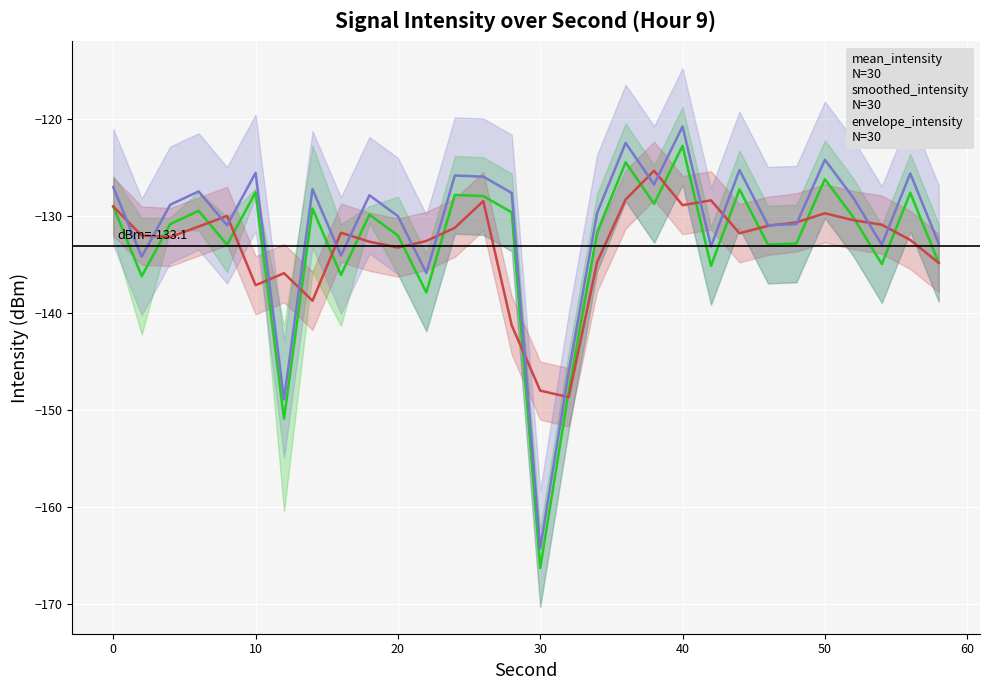

What are all the series names shown in the legend?

mean_intensity
N=30, smoothed_intensity
N=30, envelope_intensity
N=30